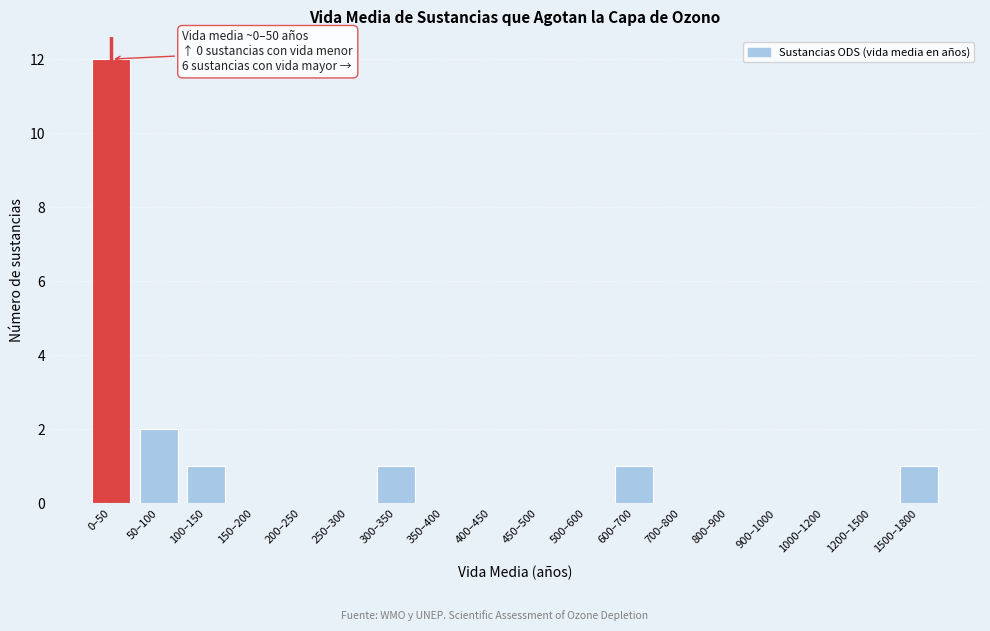

Reading left to right, list all the values displayed in this chart.

0–50=12	50–100=2	100–150=1	150–200=0	200–250=0	250–300=0	300–350=1	350–400=0	400–450=0	450–500=0	500–600=0	600–700=1	700–800=0	800–900=0	900–1000=0	1000–1200=0	1200–1500=0	1500–1800=1